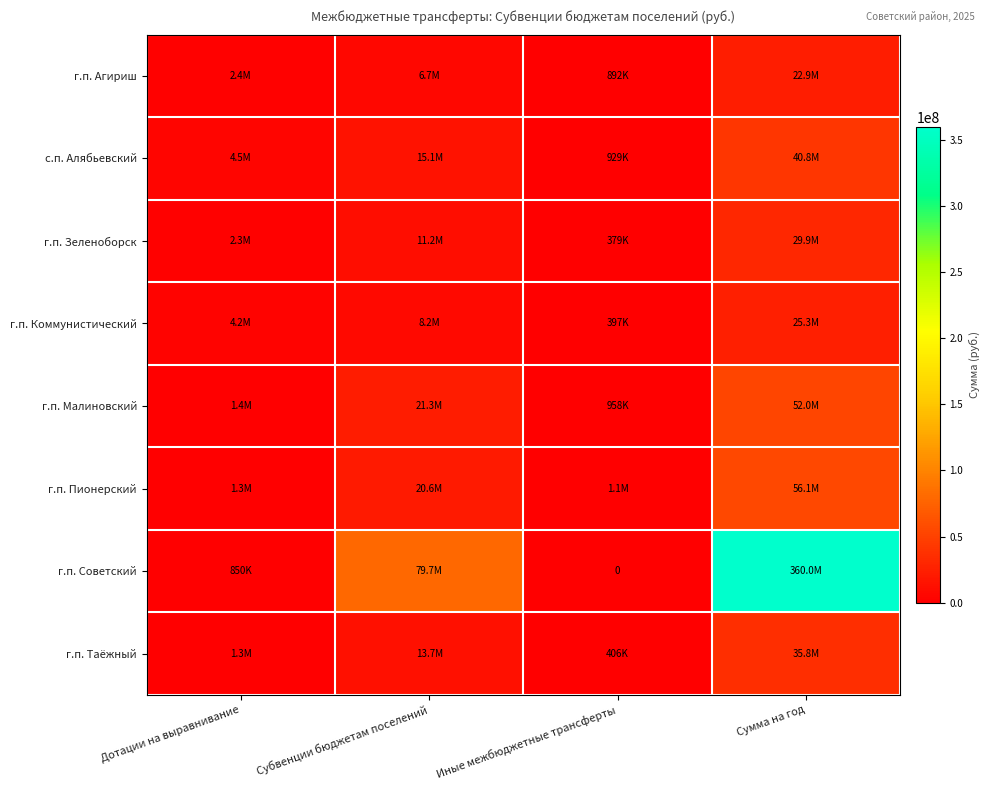

What is the greatest value displayed?

360029665.6